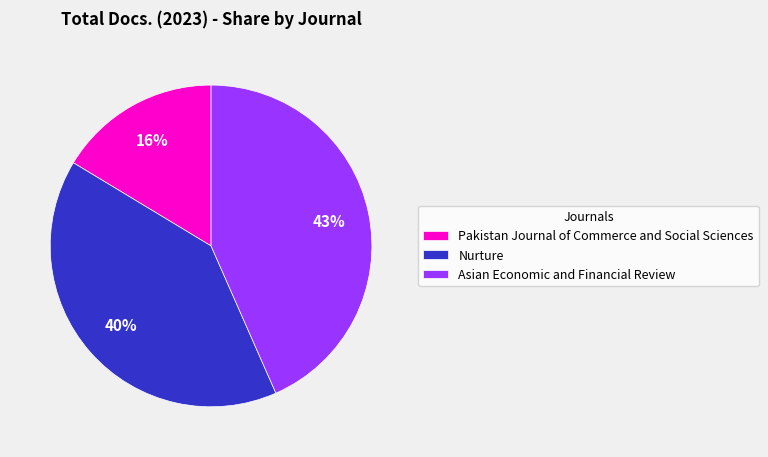

Which category has the smallest portion of the pie?

Pakistan Journal of Commerce and Social Sciences